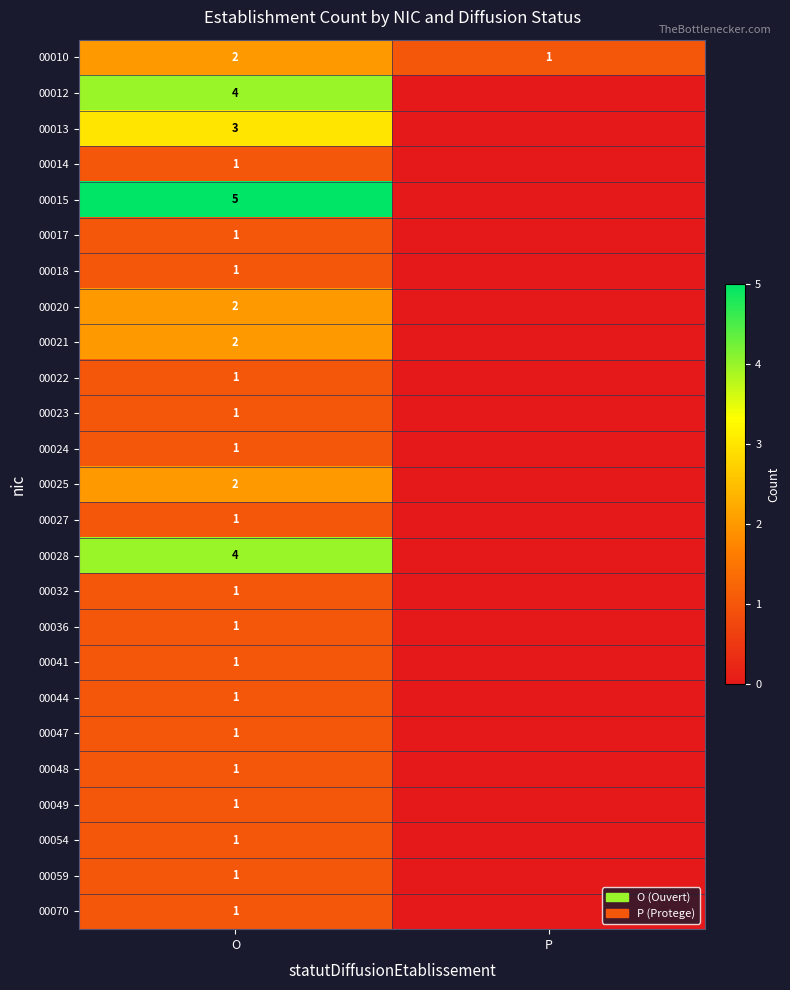

Between P and O, which is larger?

O